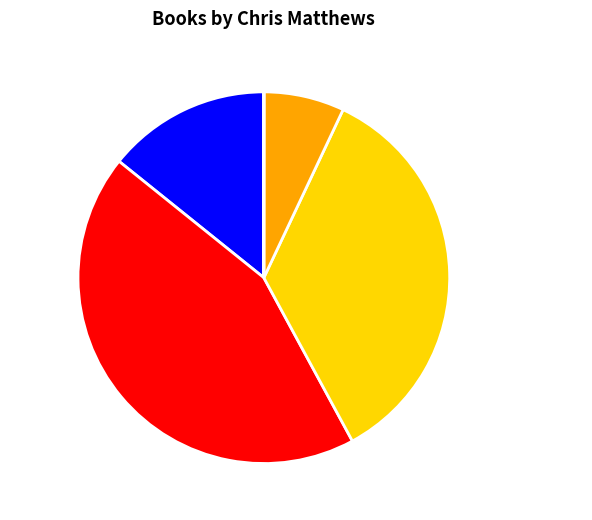

Which slice is the largest?

Bobby Kennedy